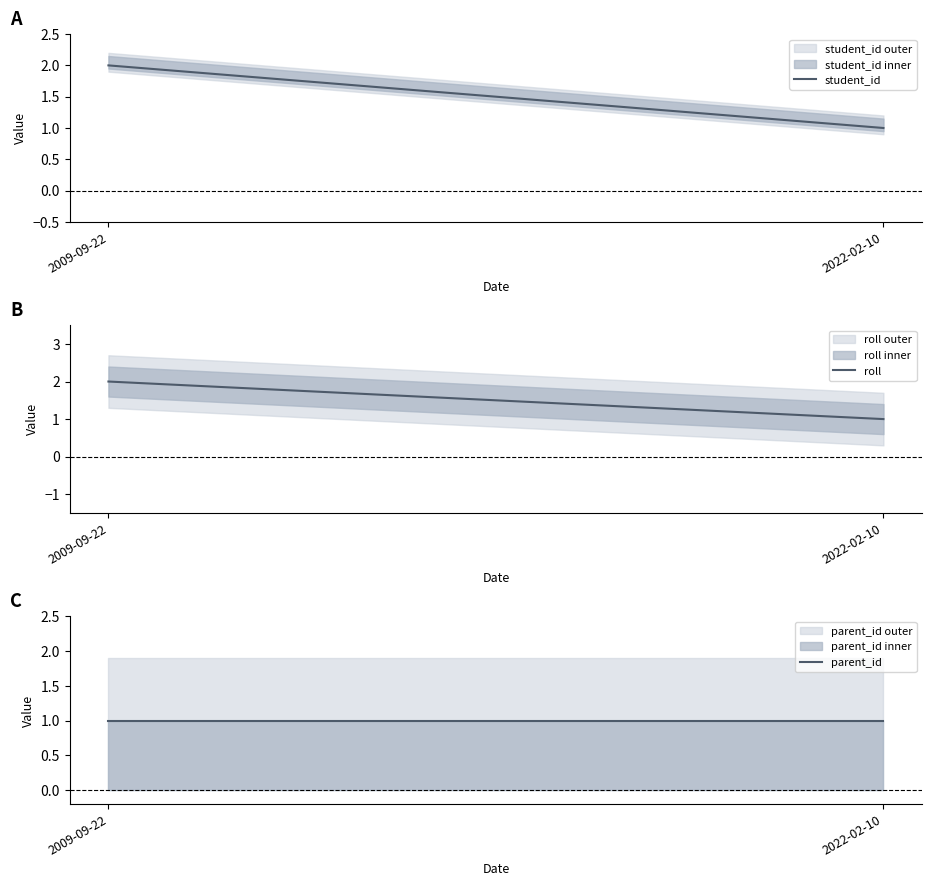

Which category has the highest value across all series?

2009-09-22